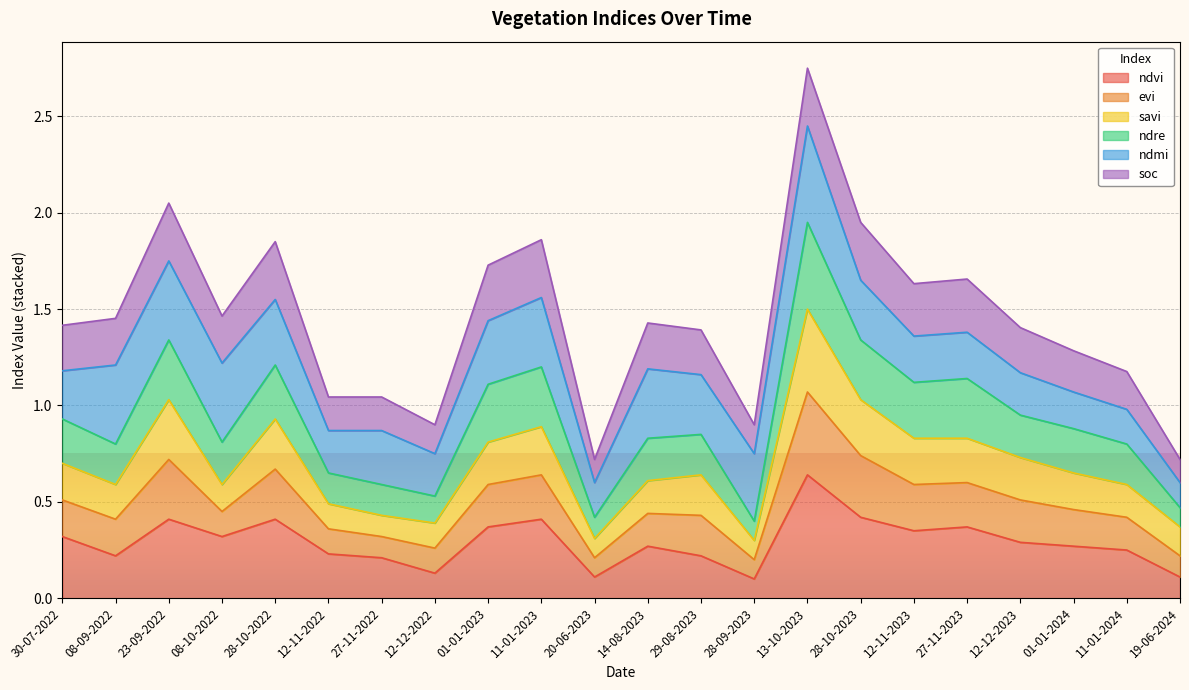

How many lines are shown in the chart?

6